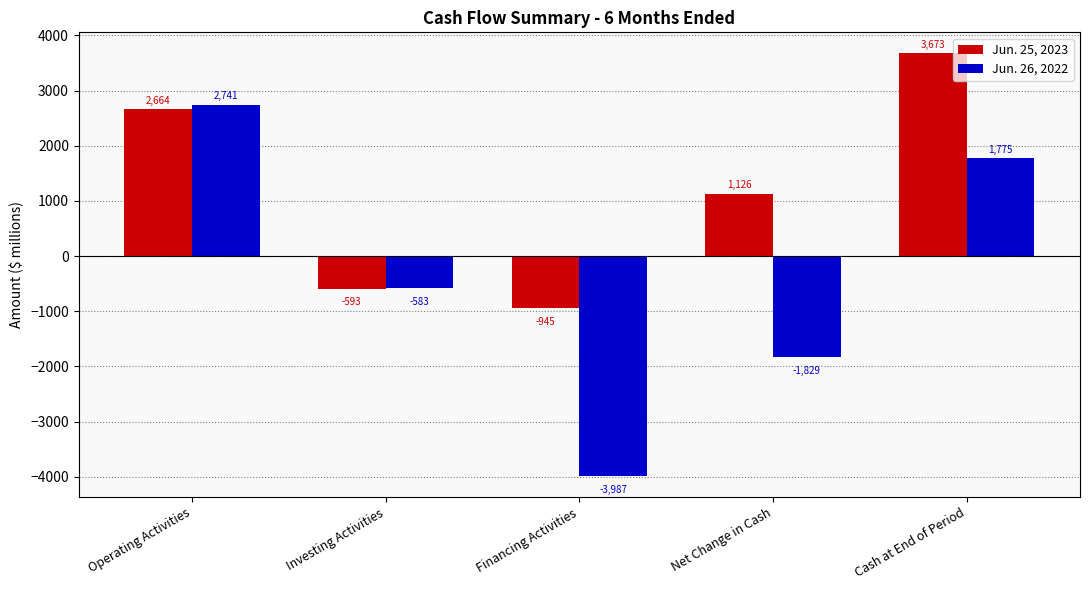

How many bars are there in total?

10